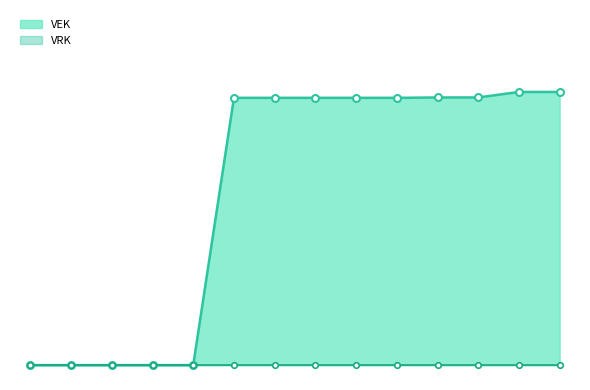

The chart shows a value of -15225 at 2021 1ste aanpassing - goedgekeurd. True or false?

False